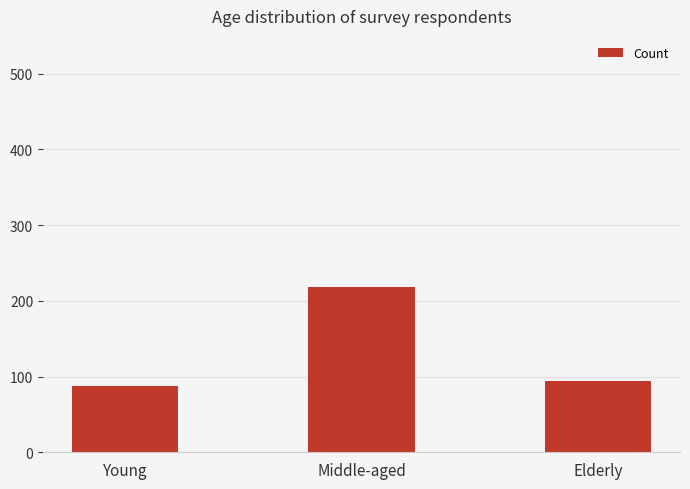

How many distinct data groups are displayed?

1